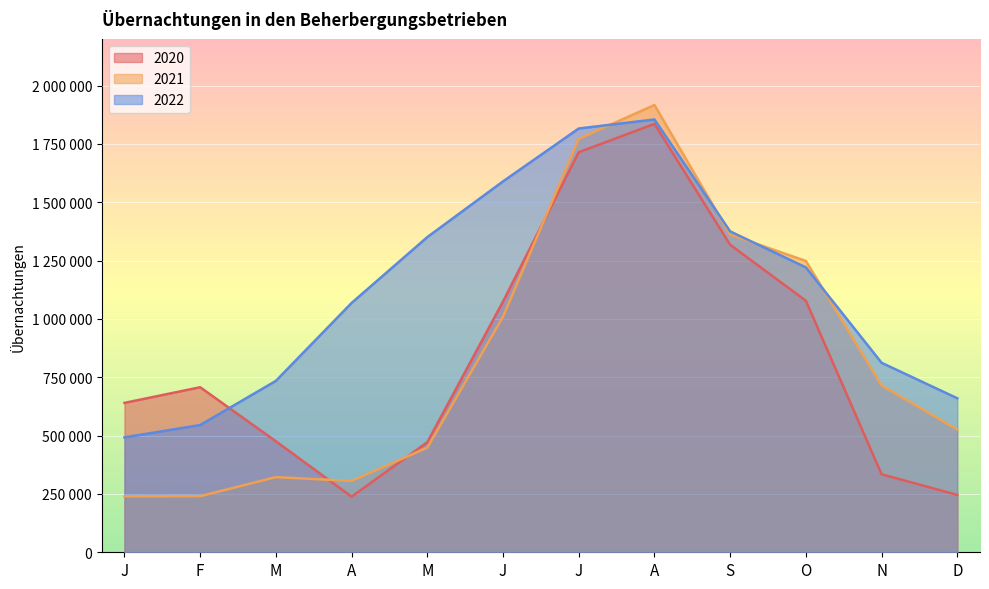

What is the sum of the 2022 values at M and O?

2571868